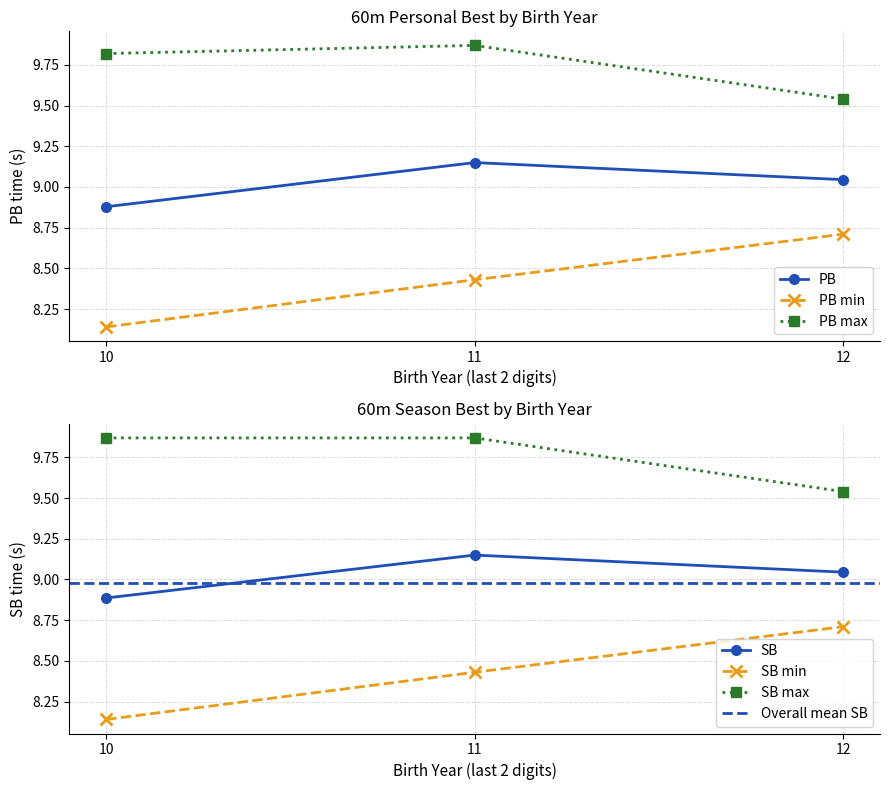

List the labels in order of PB value, largest first.

11, 12, 10